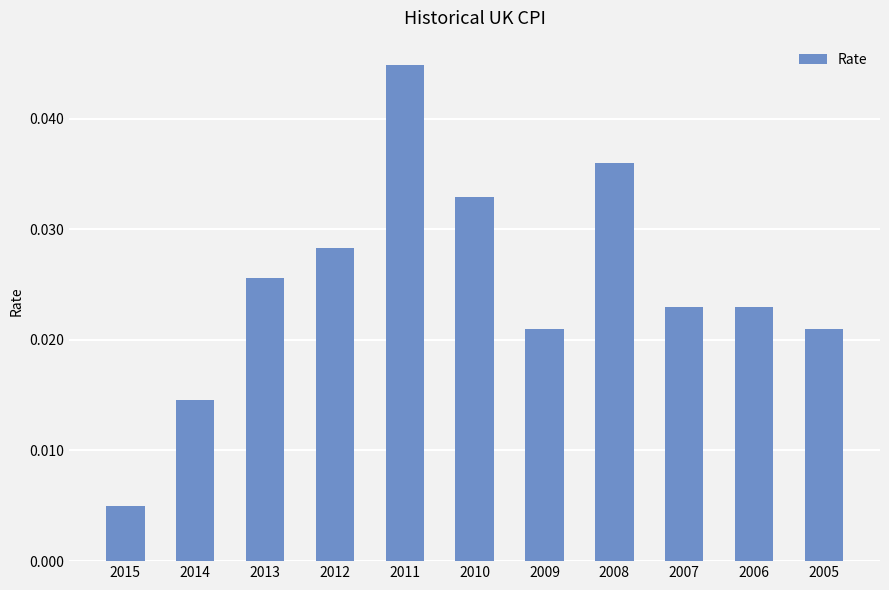

Which label corresponds to the smallest value in the chart?

2015